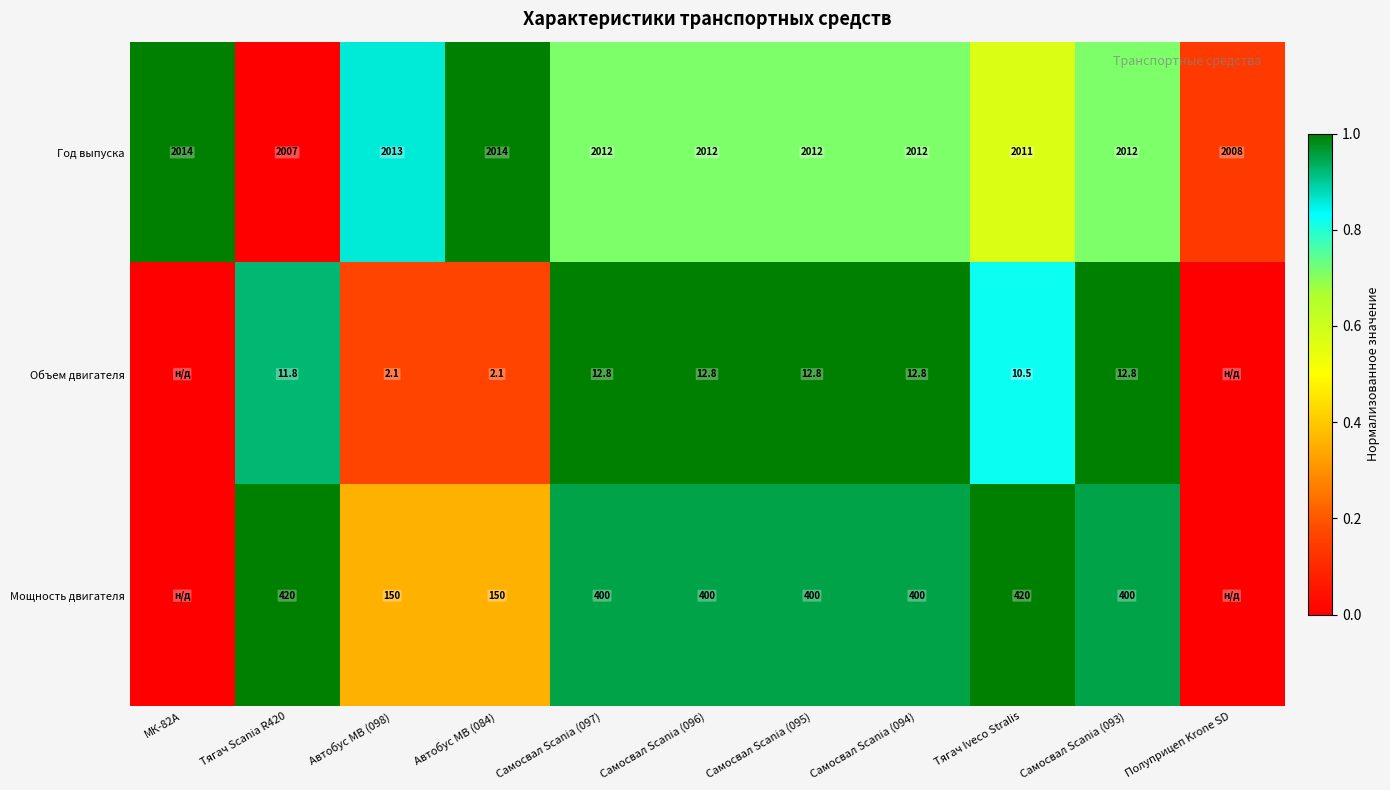

The Объем двигателя series shows 10.5 at Тягач Iveco Stralis. True or false?

True